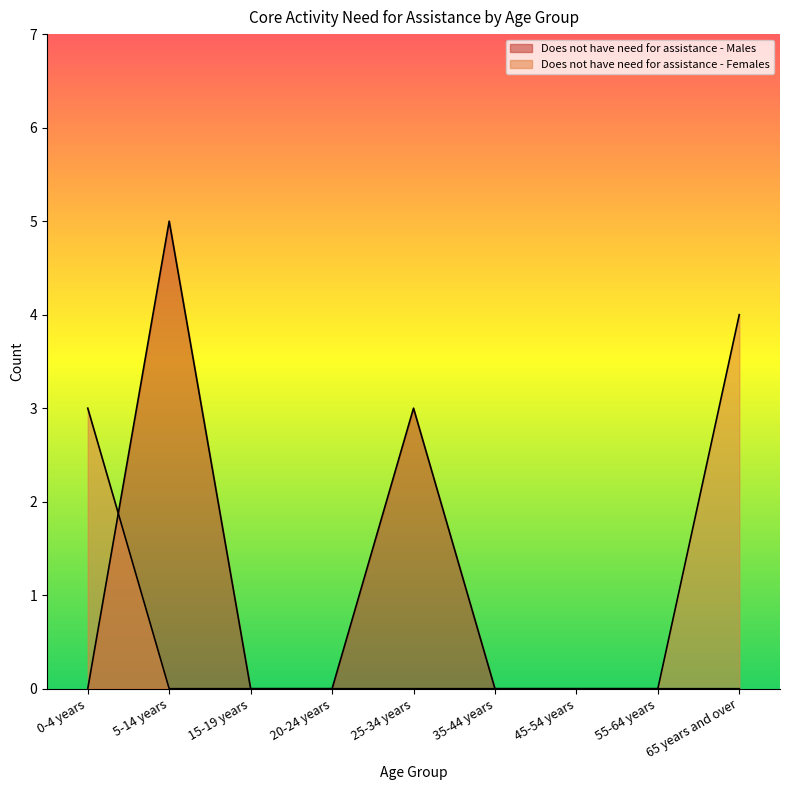

True or false: Does not have need for assistance - Males and Does not have need for assistance - Females cross at least once.

True